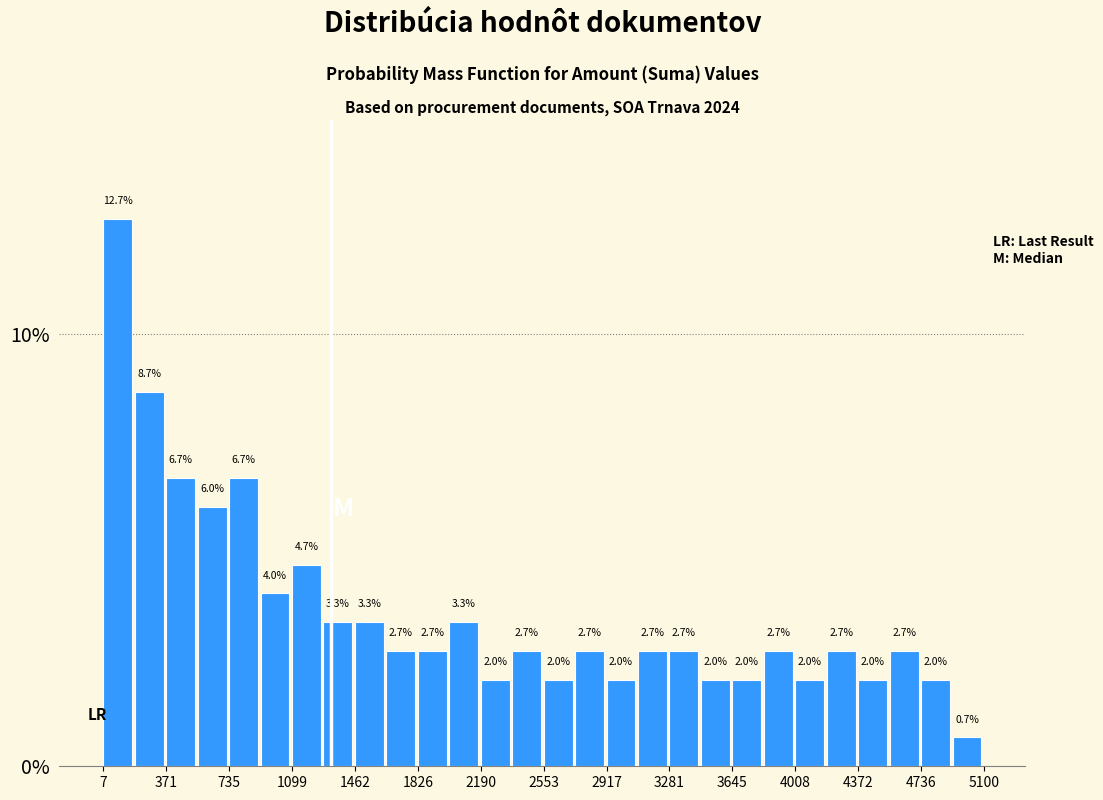

Around what value on the x-axis is the tallest bar? Give the approximate position of its centre, as read against the axis.

100